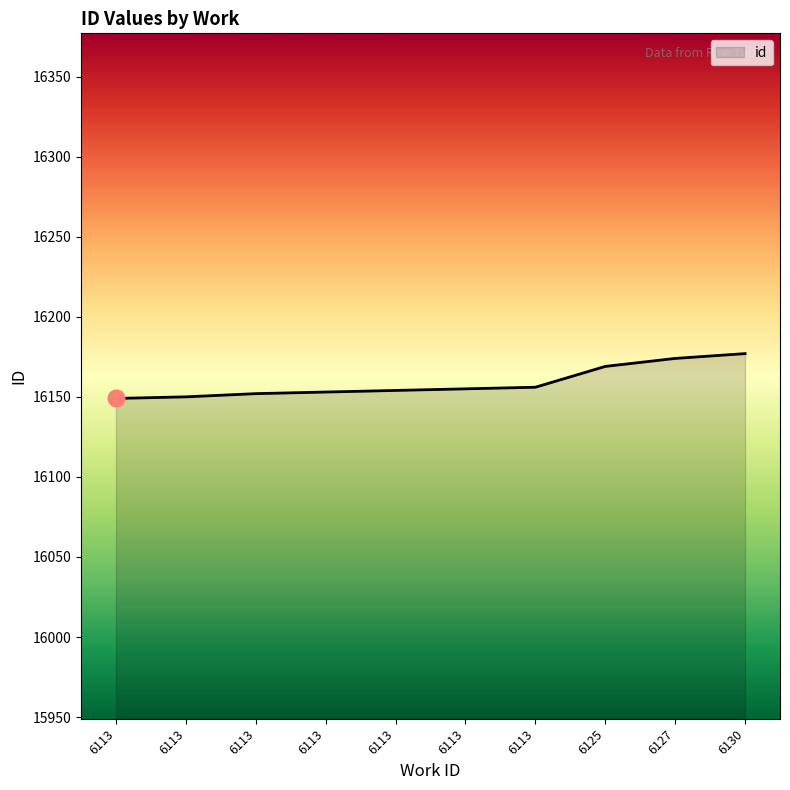

List the labels in order of value, largest first.

6130, 6127, 6125, 6113, 6113, 6113, 6113, 6113, 6113, 6113